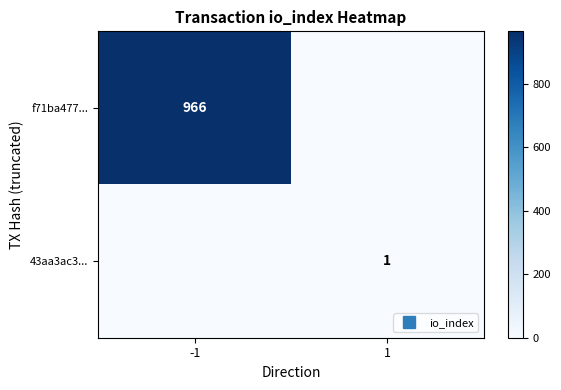

Is it true that f71ba477... equals -616 at 1?

False